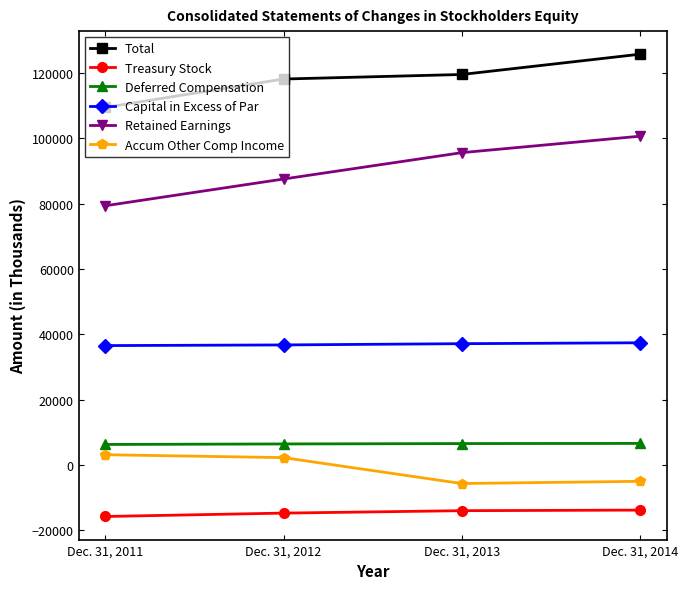

At which category is the sum across all series the highest?

Dec. 31, 2014